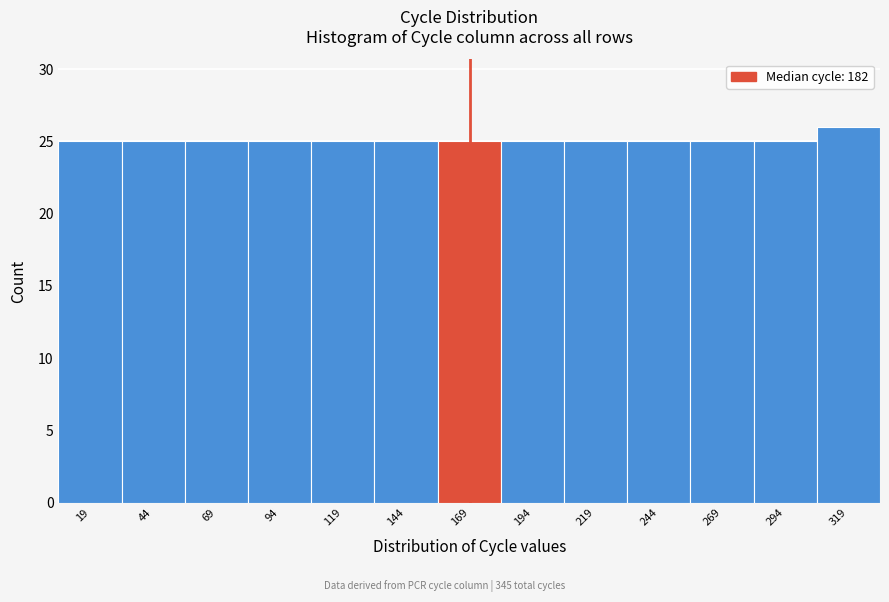

Reading left to right, transcribe all the data shown in this chart.

19=25	44=25	69=25	94=25	119=25	144=25	169=25	194=25	219=25	244=25	269=25	294=25	319=26